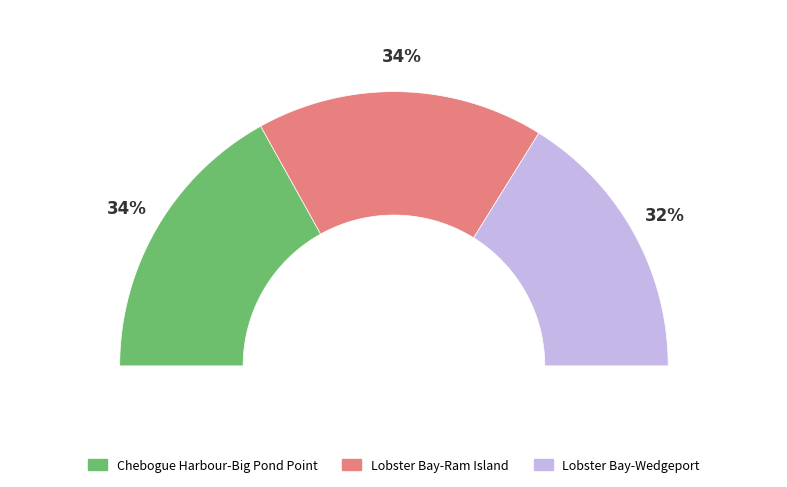

Does Lobster Bay-Wedgeport represent more than half of the total?

No